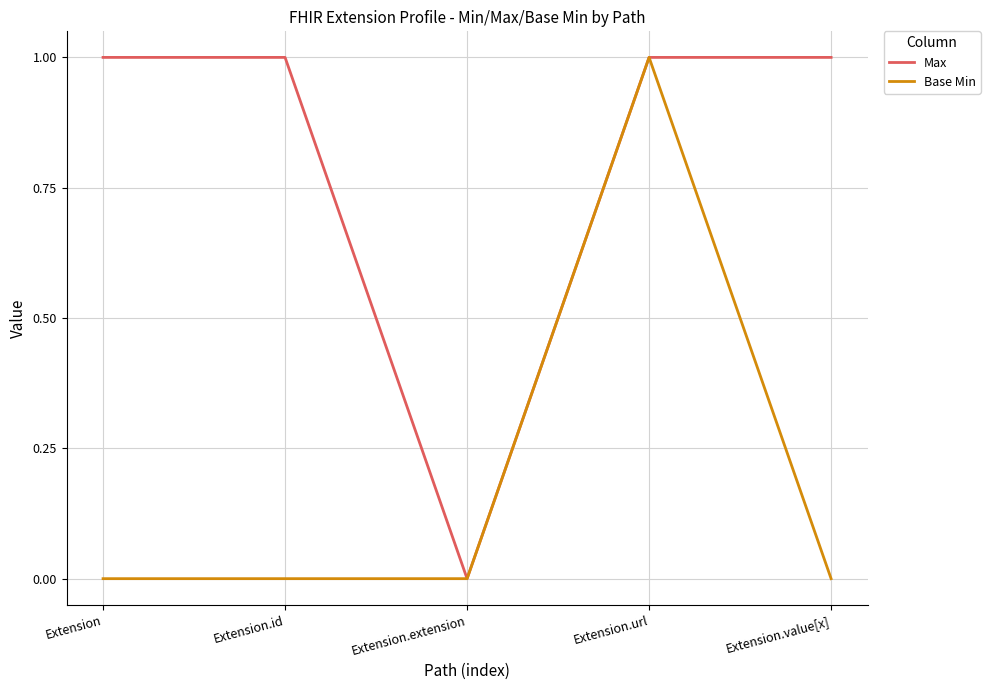

List the series in order of their overall mean, lowest first.

Base Min, Max